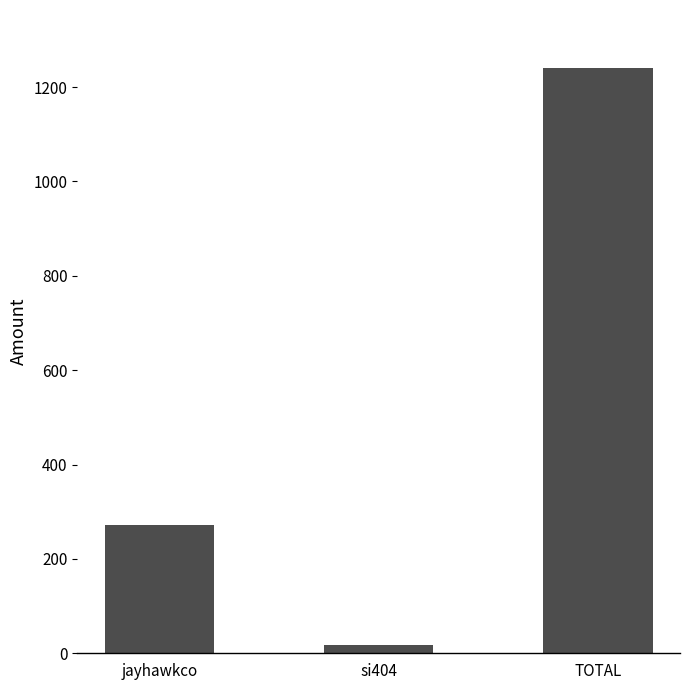

What is the change in value from jayhawkco to TOTAL?

+968.1